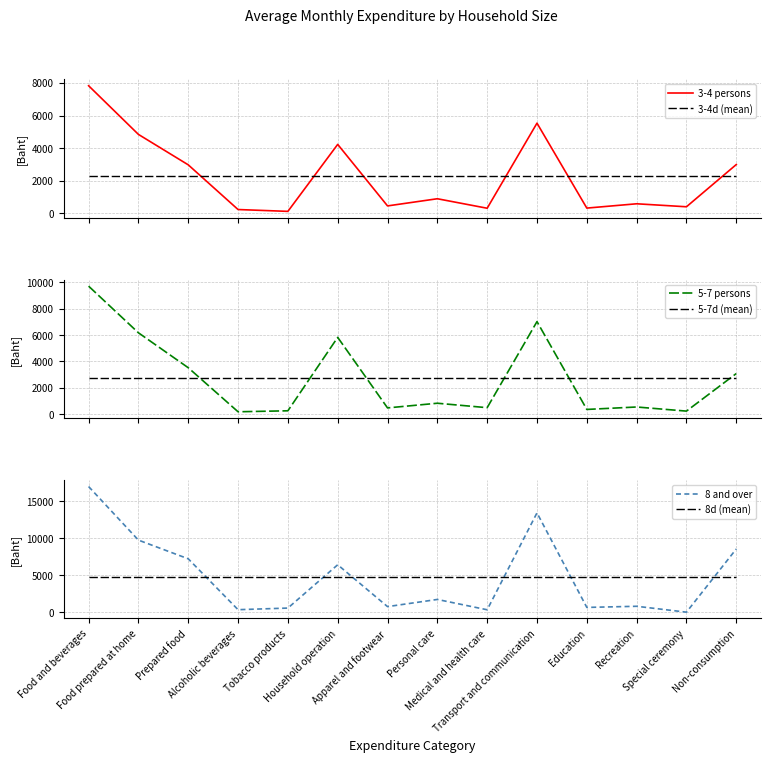

Which series has the largest range (max minus min)?

8 and over